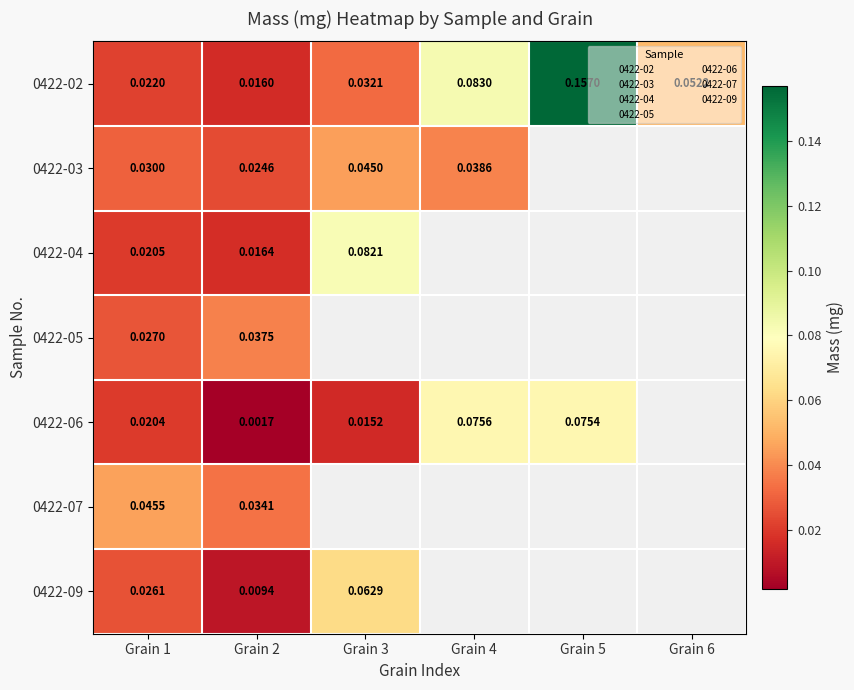

Which series has the largest total across all categories?

0422-02